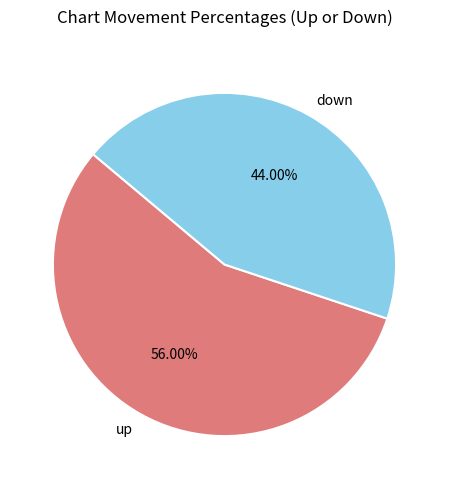

Which slice is the smallest?

down